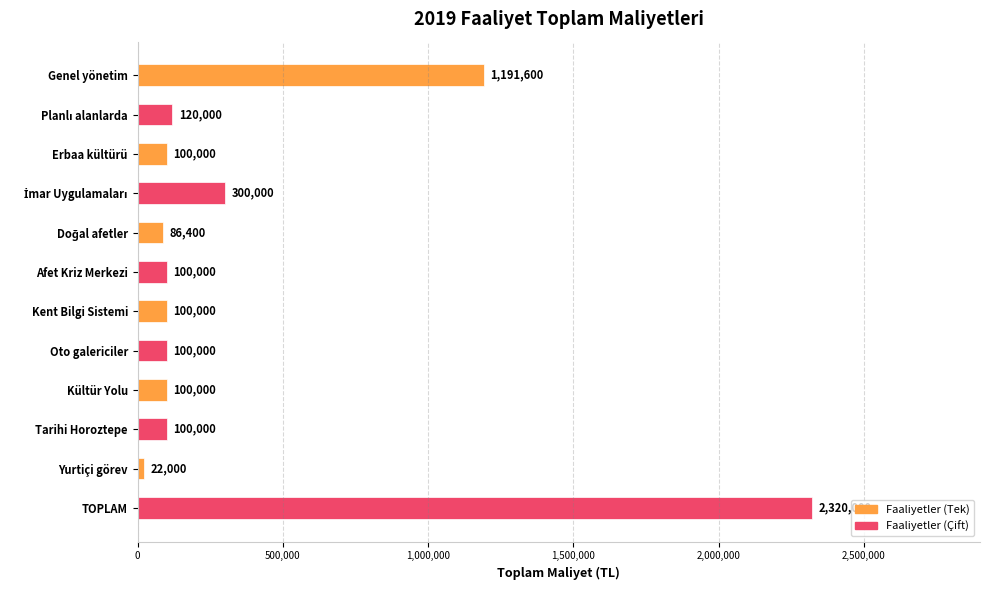

What is the label of the 1st bar from the top?

Genel yönetim